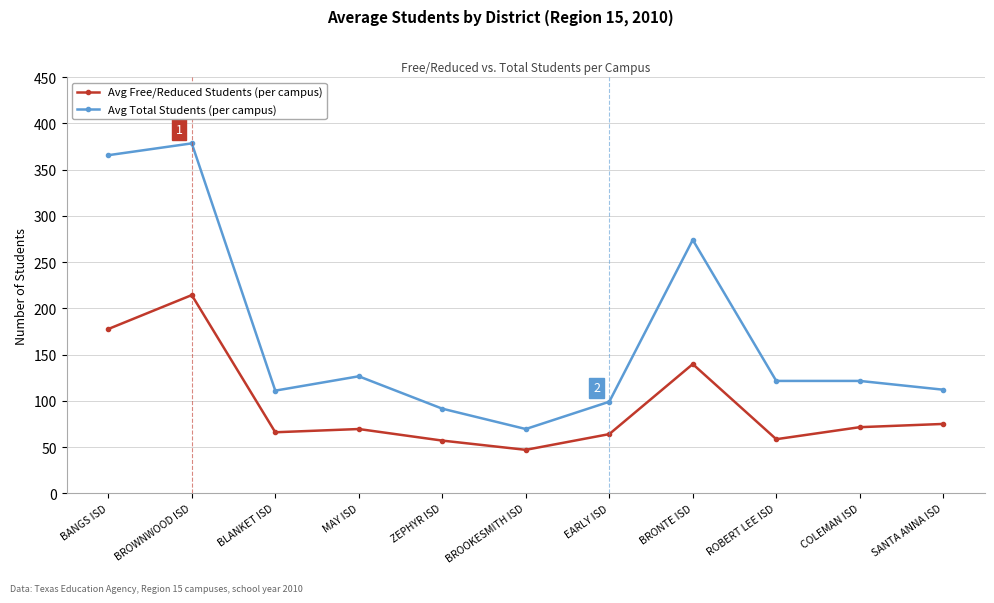

What is the label of the 2nd point from the right?

COLEMAN ISD